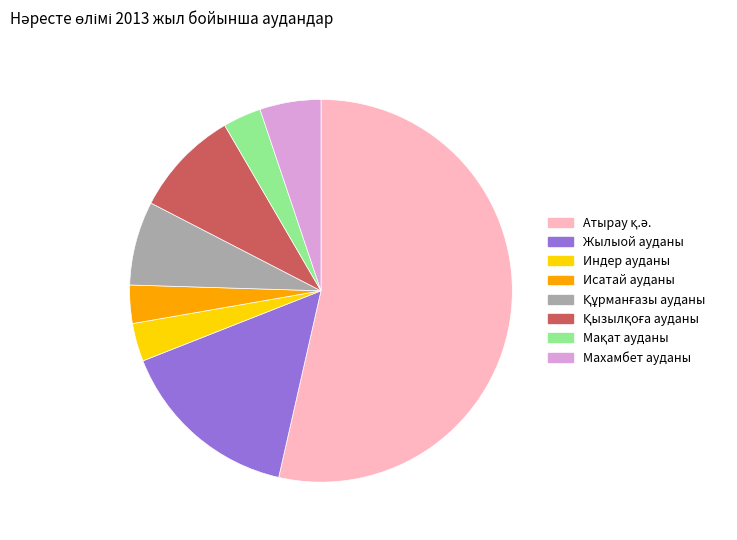

True or false: Жылыой ауданы accounts for 15% of the total.

True